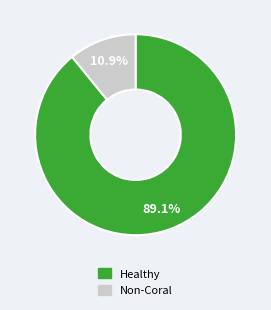

Does any single category account for the majority?

Yes